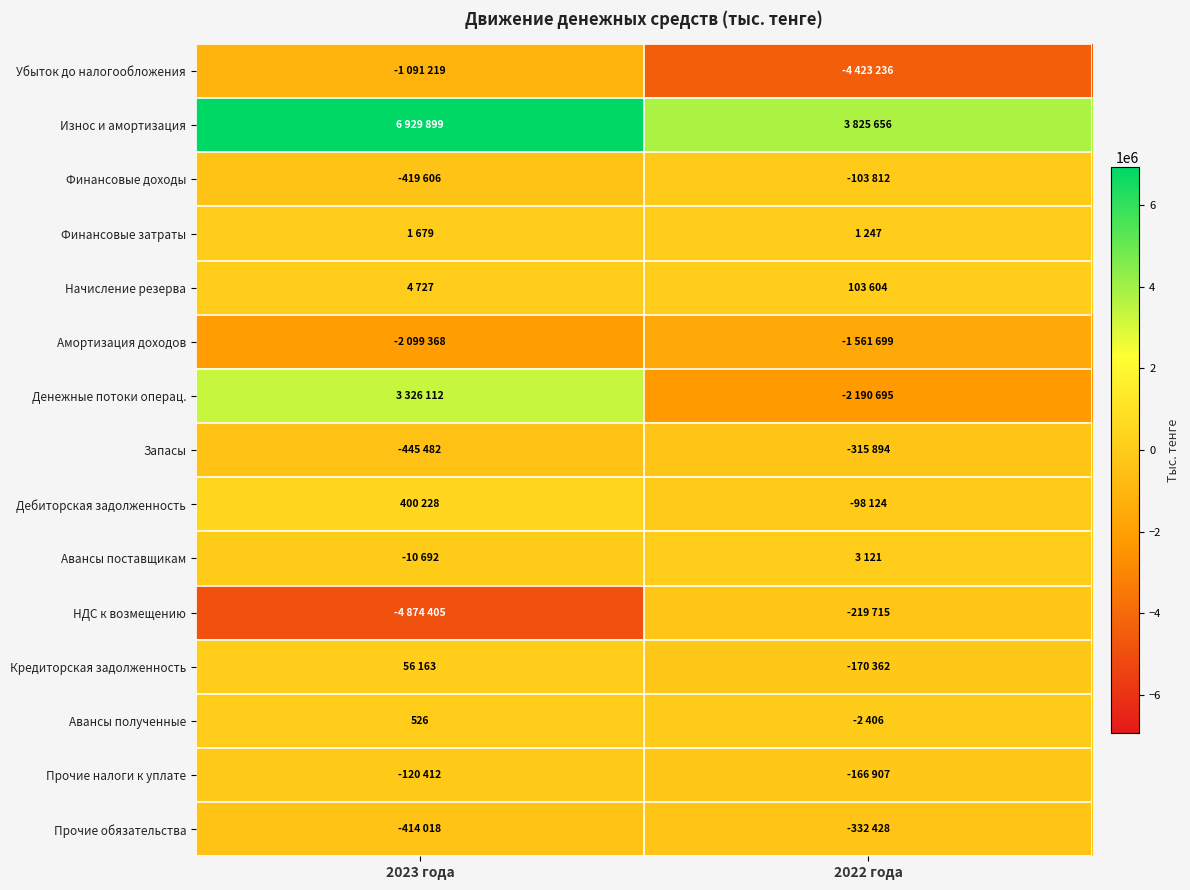

The Запасы series shows -315894 at 2022 года. True or false?

True